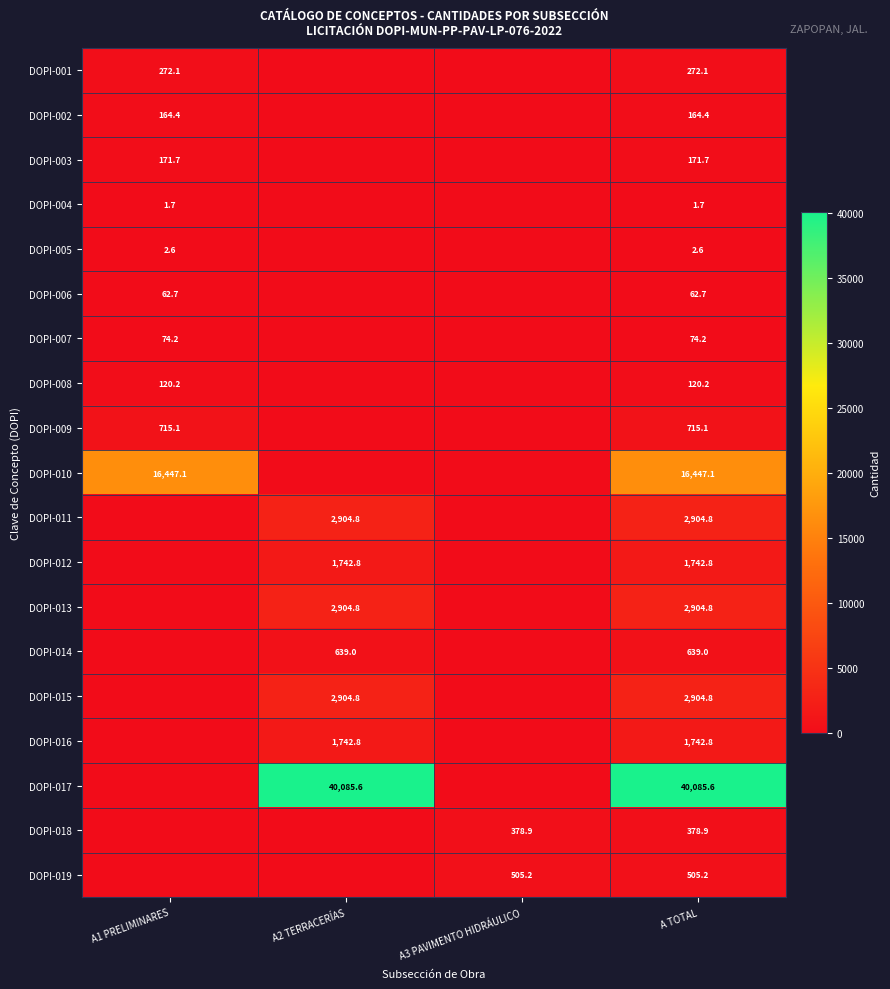

The value of DOPI-014 at A2 TERRACERÍAS is 418.6. True or false?

False